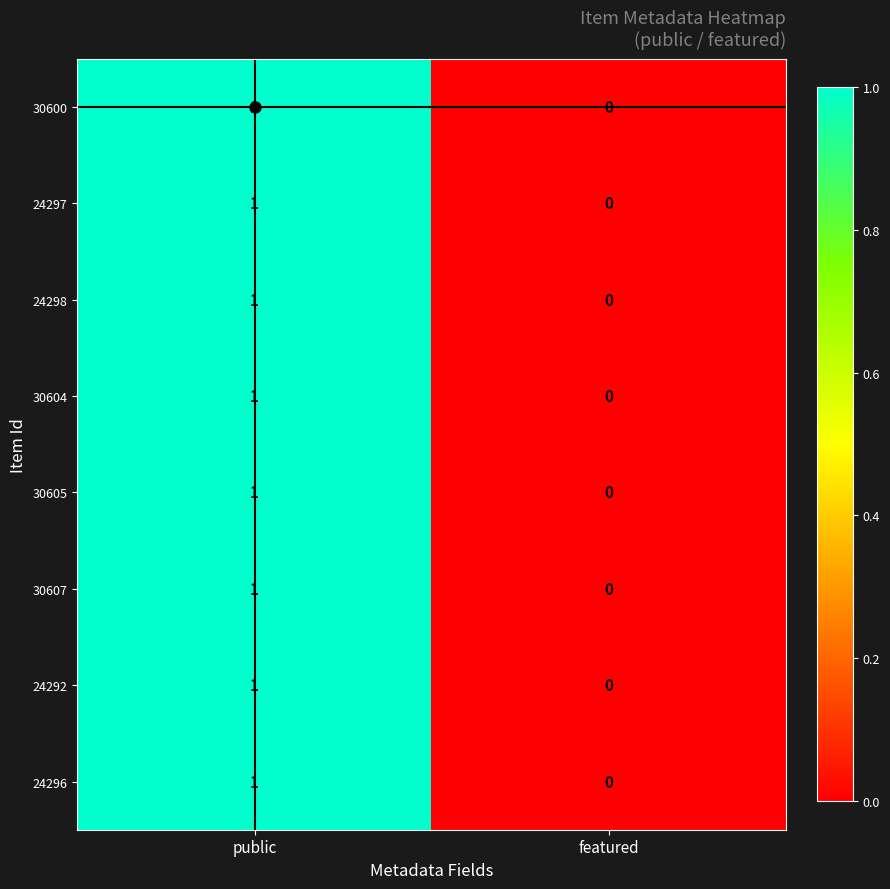

Where is 24292 nearest to the value 0?

featured